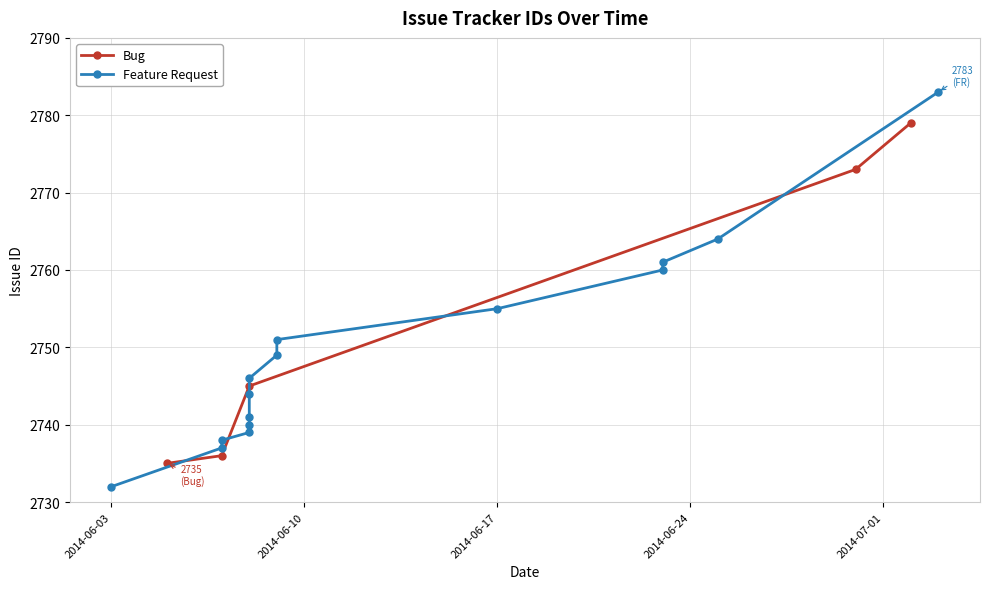

What is the maximum value for Bug?

2779